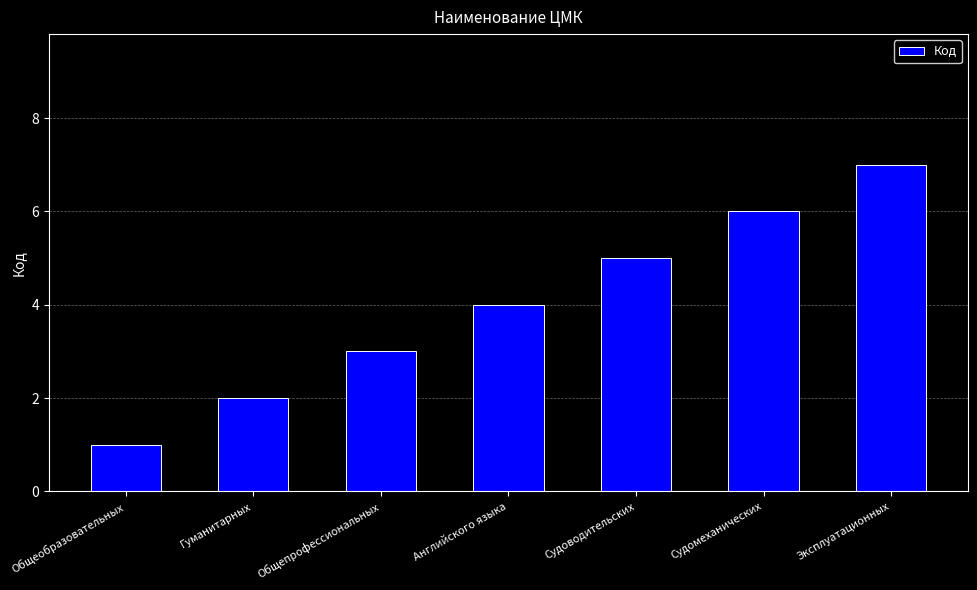

The value at Общепрофессиональных is 3. True or false?

True